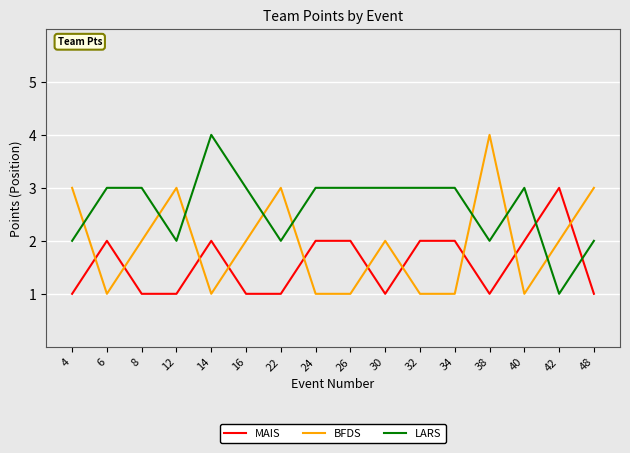

Between 12 and 38, which series saw the biggest shift?

BFDS